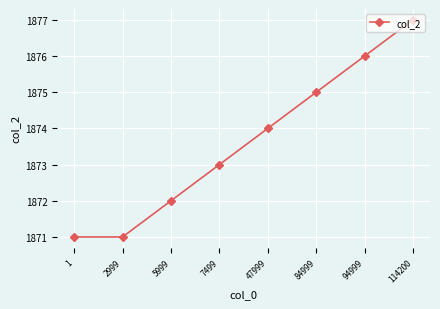

True or false: the data shows 1874 at 47999.

True